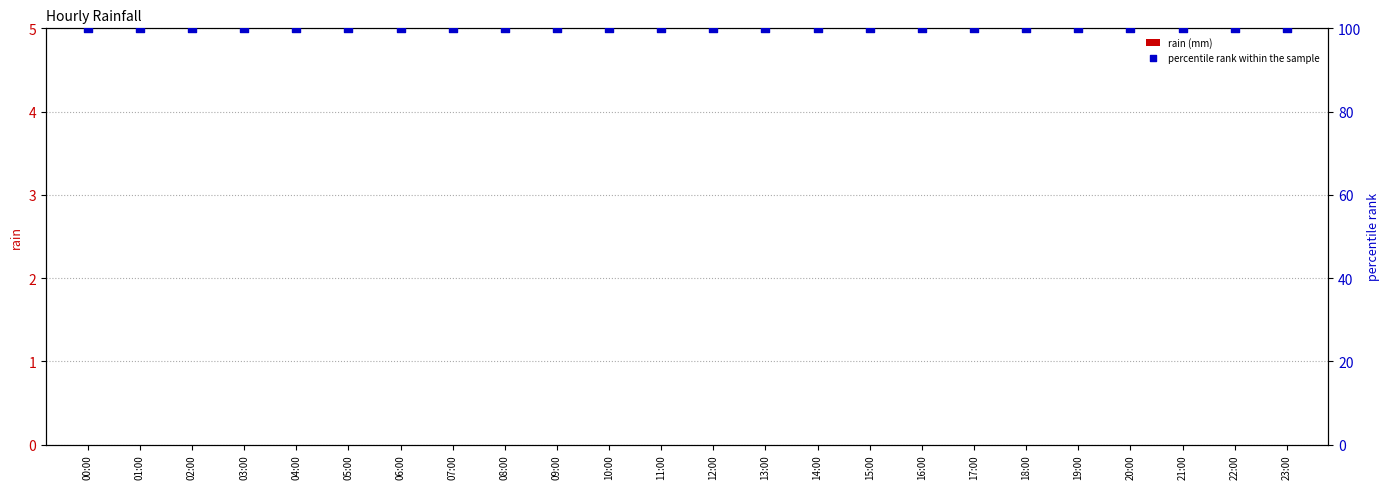

At how many categories does at least one series exceed 94?

24